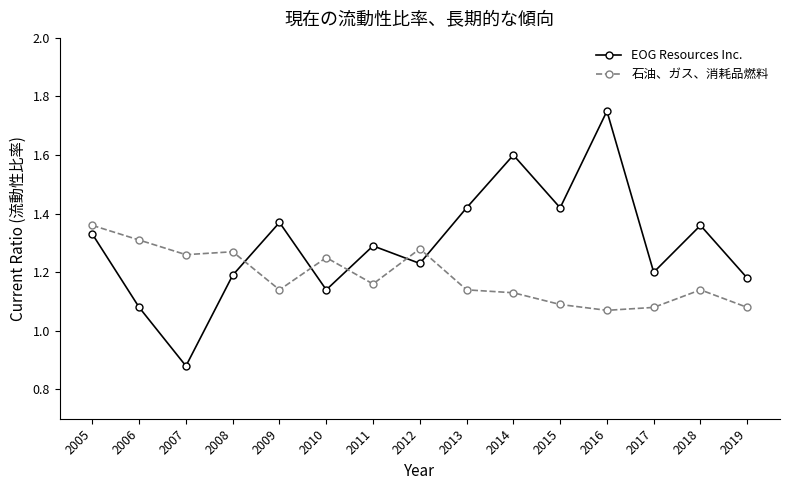

At which label does EOG Resources Inc. reach its minimum?

2007